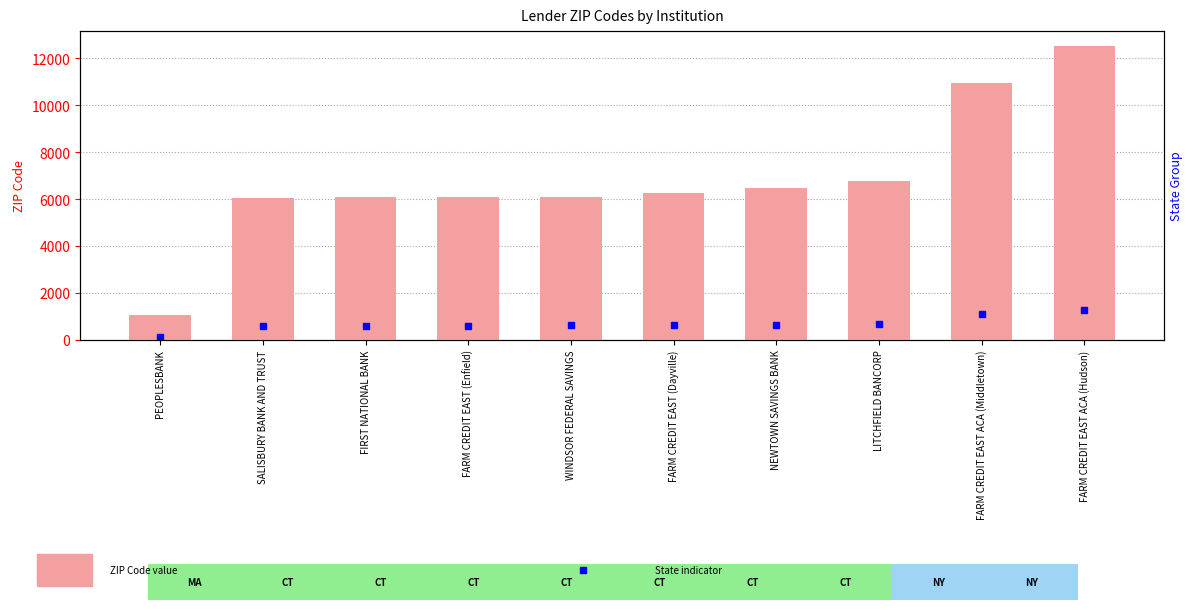

What is the greatest value displayed?

12534